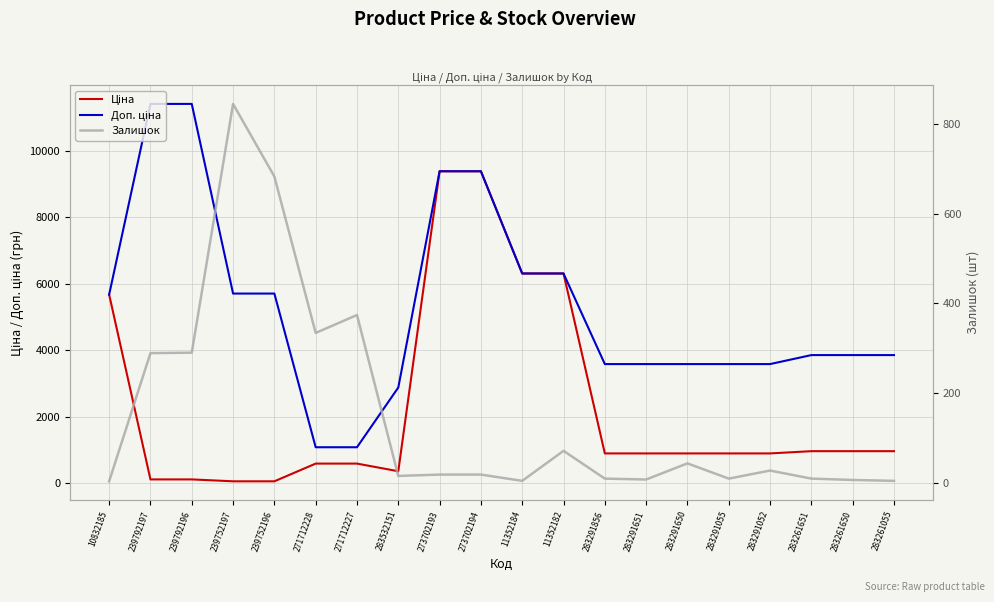

At how many categories does at least one series exceed 7069?

4